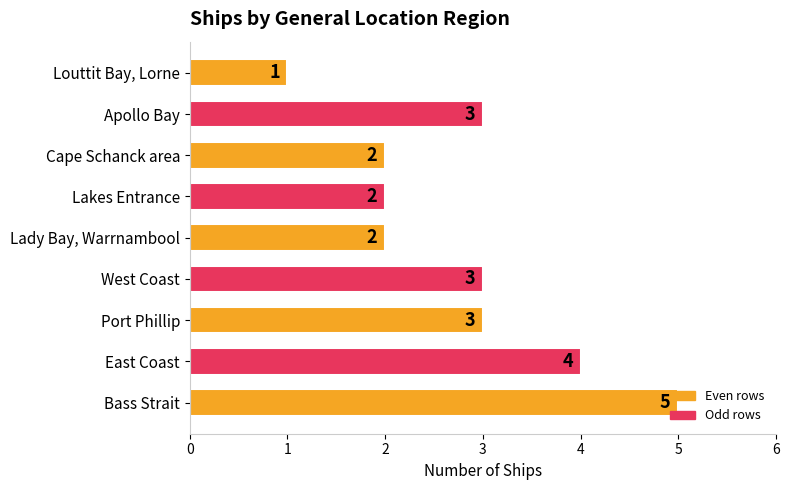

Count the number of data series in this chart.

1